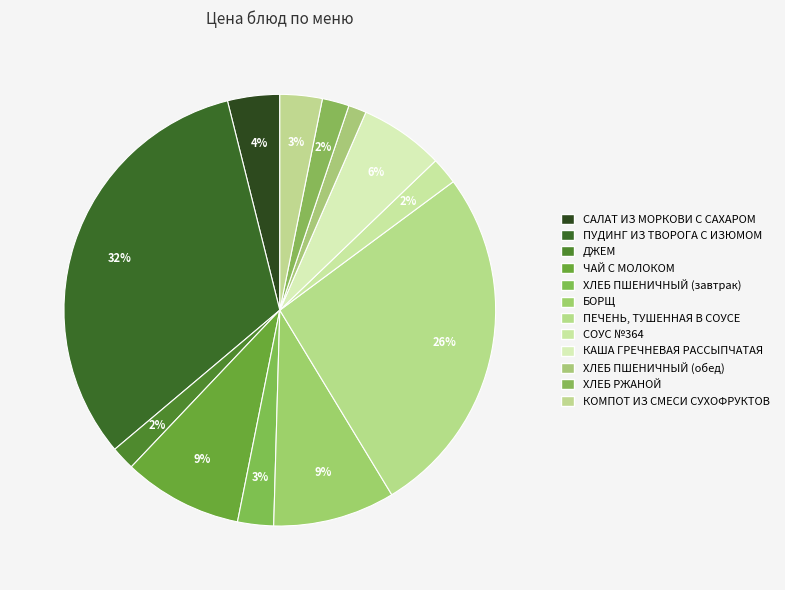

To the nearest percent, what is the difference between the largest and smallest slice percentages?

31%